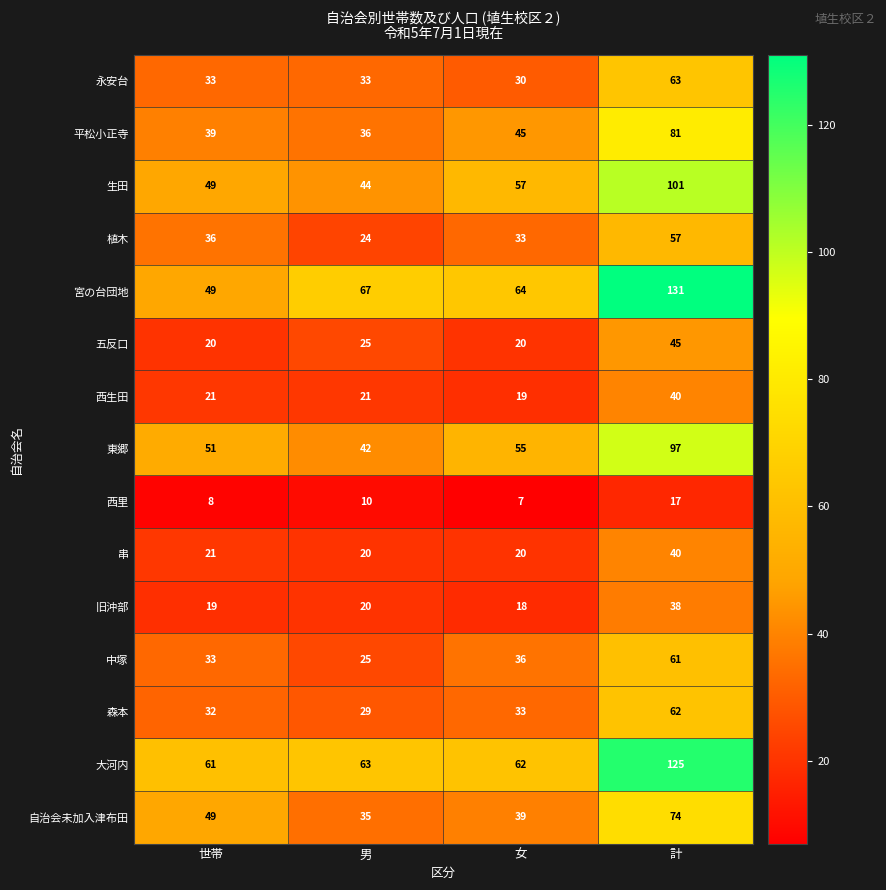

At how many categories does at least one series exceed 77?

1